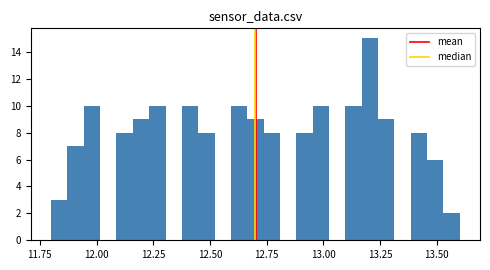

Read against the x-axis, roughly where is the centre of the tallest bar?

13.20